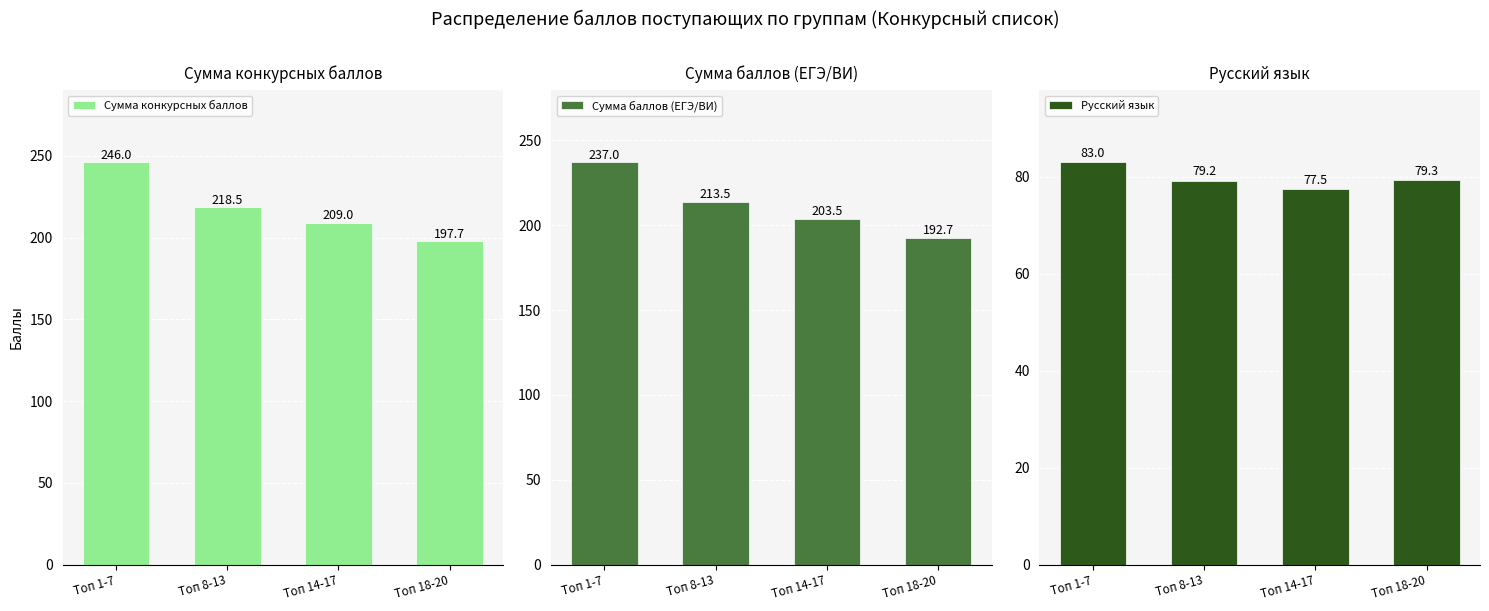

What is the sum of all Сумма конкурсных баллов values?

871.2